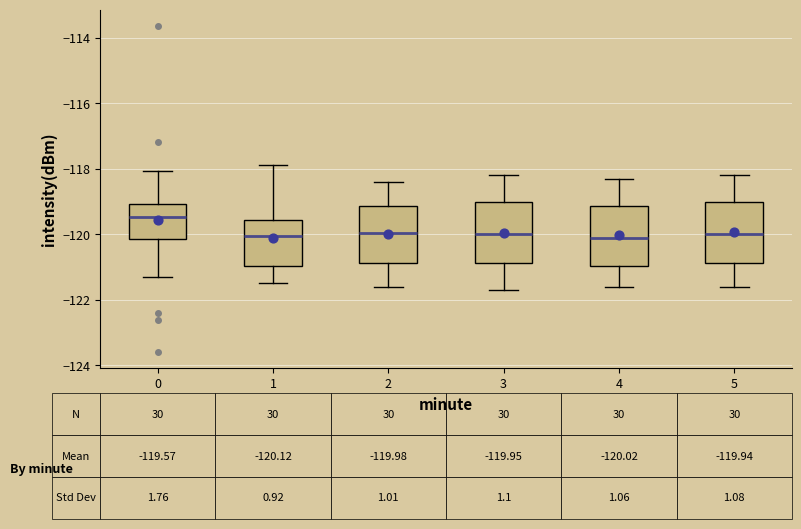

Which box has the highest median line?

0